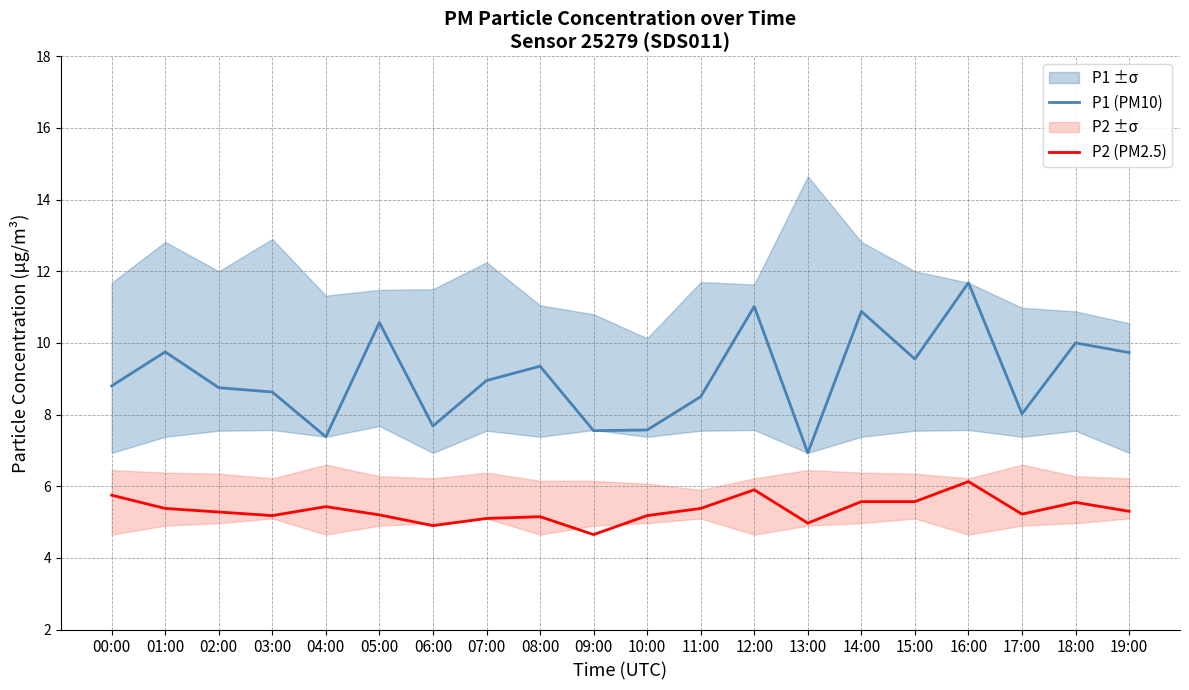

What is the average value of the P2 (PM2.5) series?

5.3